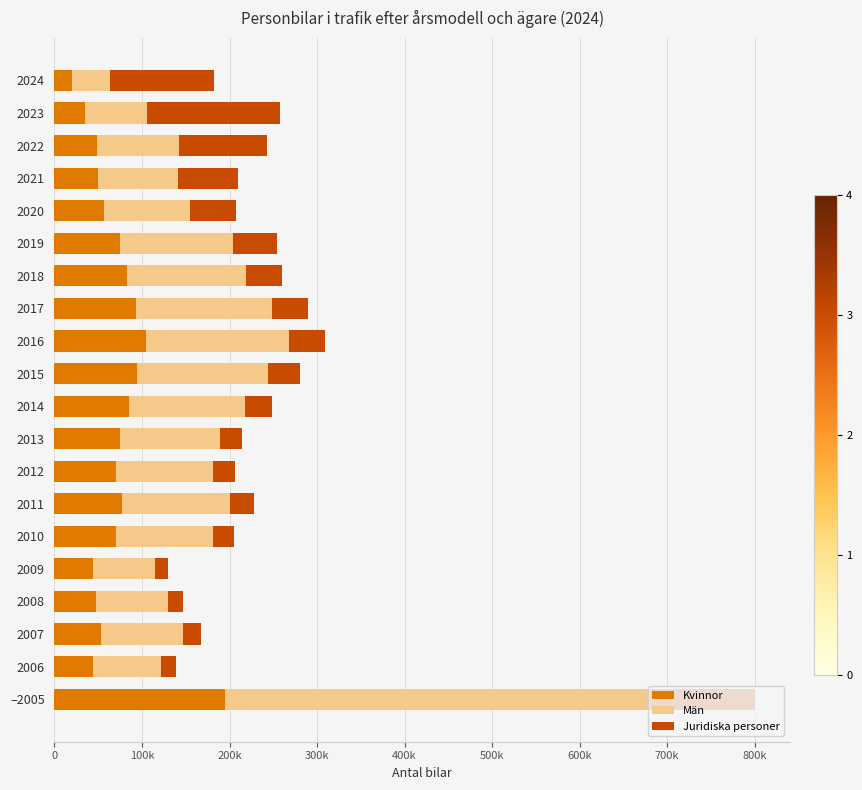

What are all the series names shown in the legend?

Kvinnor, Män, Juridiska personer